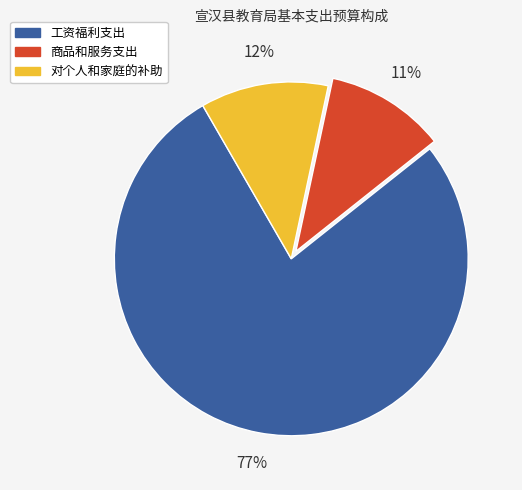

Which has a higher value, 对个人和家庭的补助 or 工资福利支出?

工资福利支出